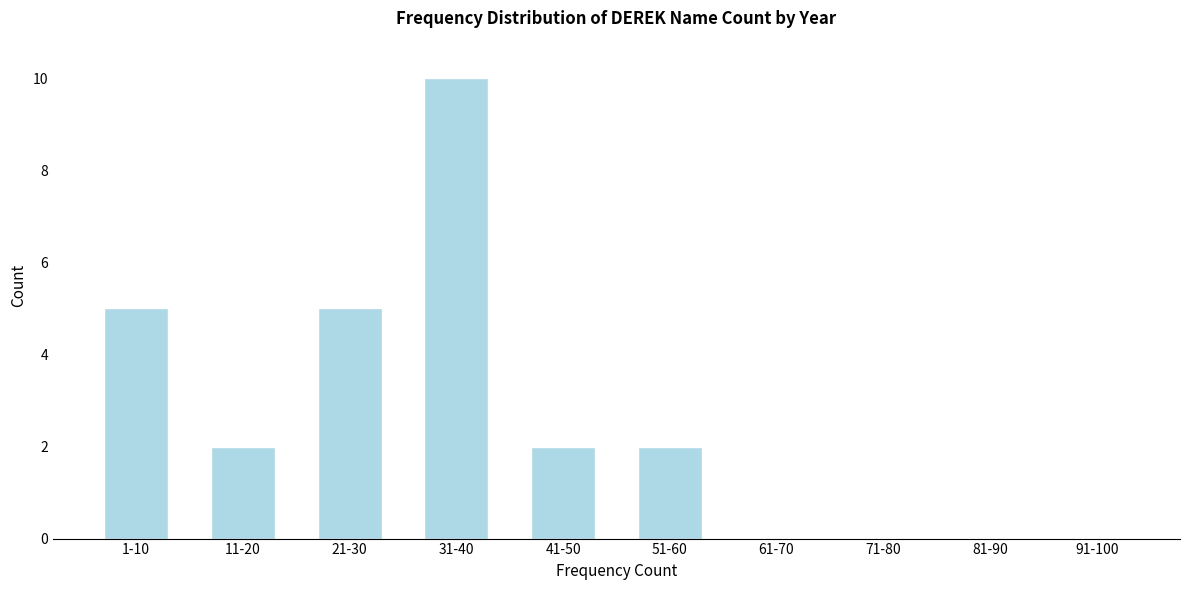

Reading left to right, extract all data points from this chart.

1-10=5	11-20=2	21-30=5	31-40=10	41-50=2	51-60=2	61-70=0	71-80=0	81-90=0	91-100=0